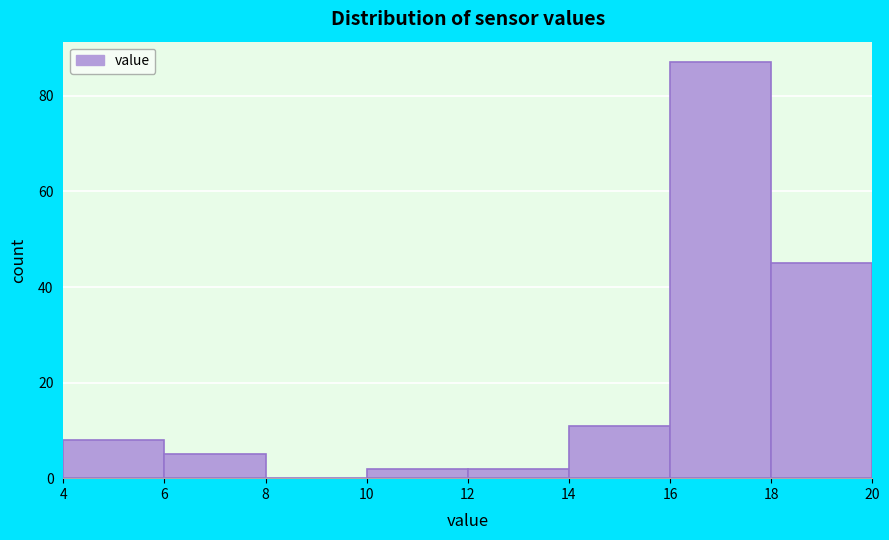

Over which range of the x-axis is the bar tallest?

16 to 18